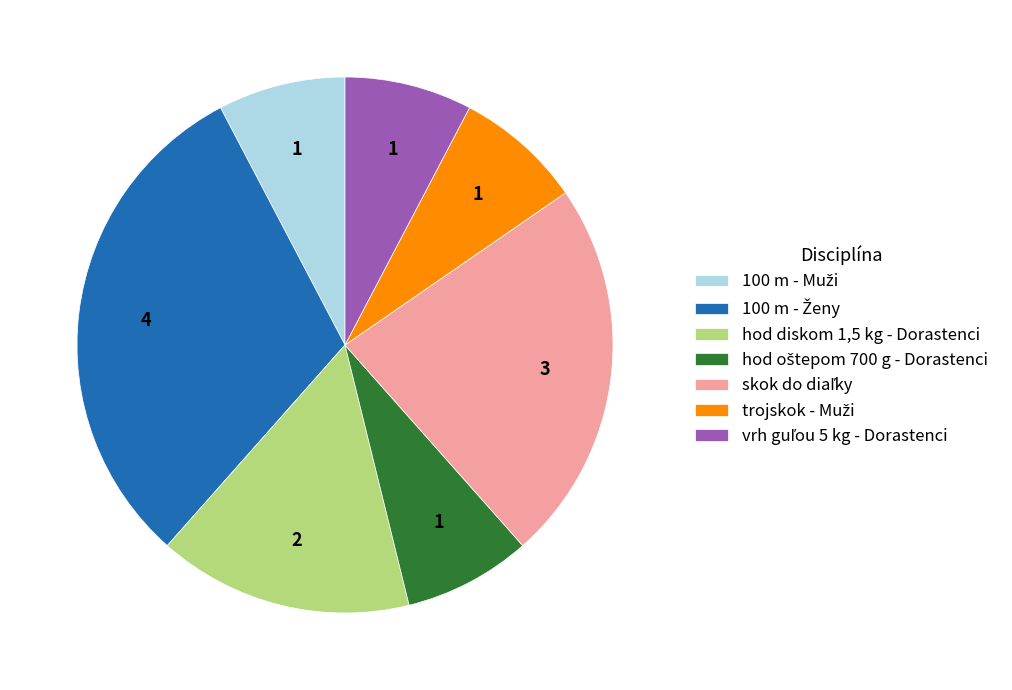

Is there any slice that represents more than half of the pie?

No